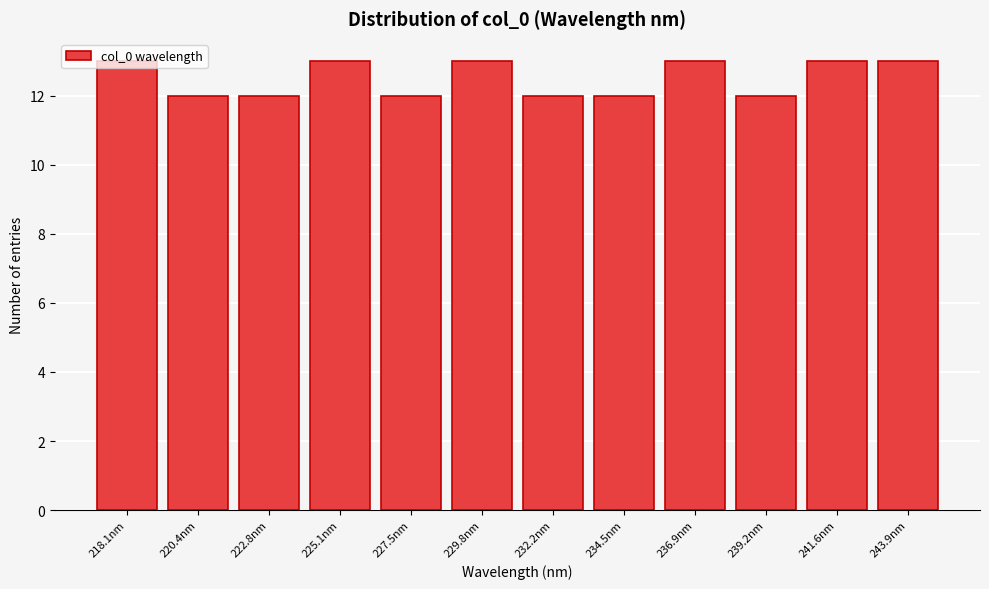

What is the greatest value displayed?

13